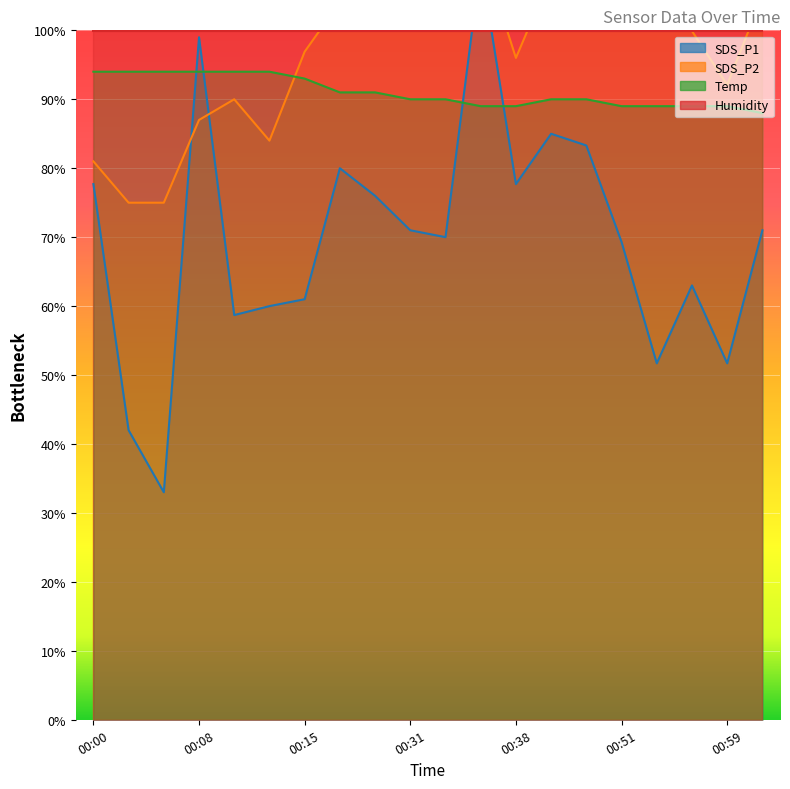

Reading left to right, extract all data points from this chart.

SDS_P1: 77.7	42.0	33.0	99.0	58.7	60.0	61.0	80.0	76.0	71.0	70.0	109.7	77.7	85.0	83.3	69.3	51.7	63.0	51.7	71.0
SDS_P2: 81.0	75.0	75.0	87.0	90.0	84.0	96.9	104.1	117.9	114.0	107.1	111.9	96.0	108.0	116.1	101.1	105.0	99.9	92.1	105.0
Temp: 94.0	94.0	94.0	94.0	94.0	94.0	93.0	91.0	91.0	90.0	90.0	89.0	89.0	90.0	90.0	89.0	89.0	89.0	89.0	88.0